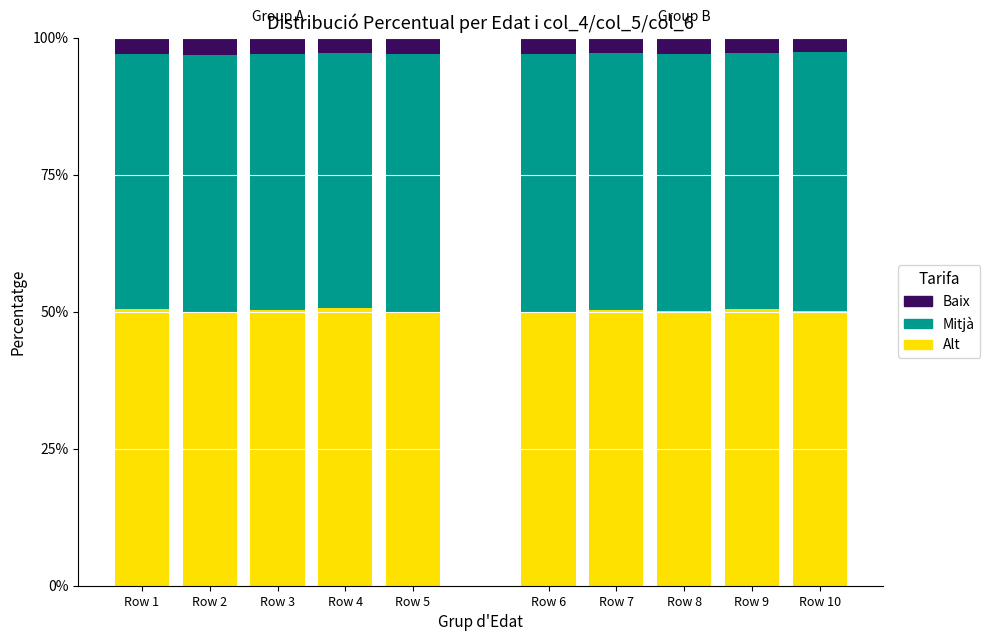

The value of Alt at Row 10 is 50.2. True or false?

True